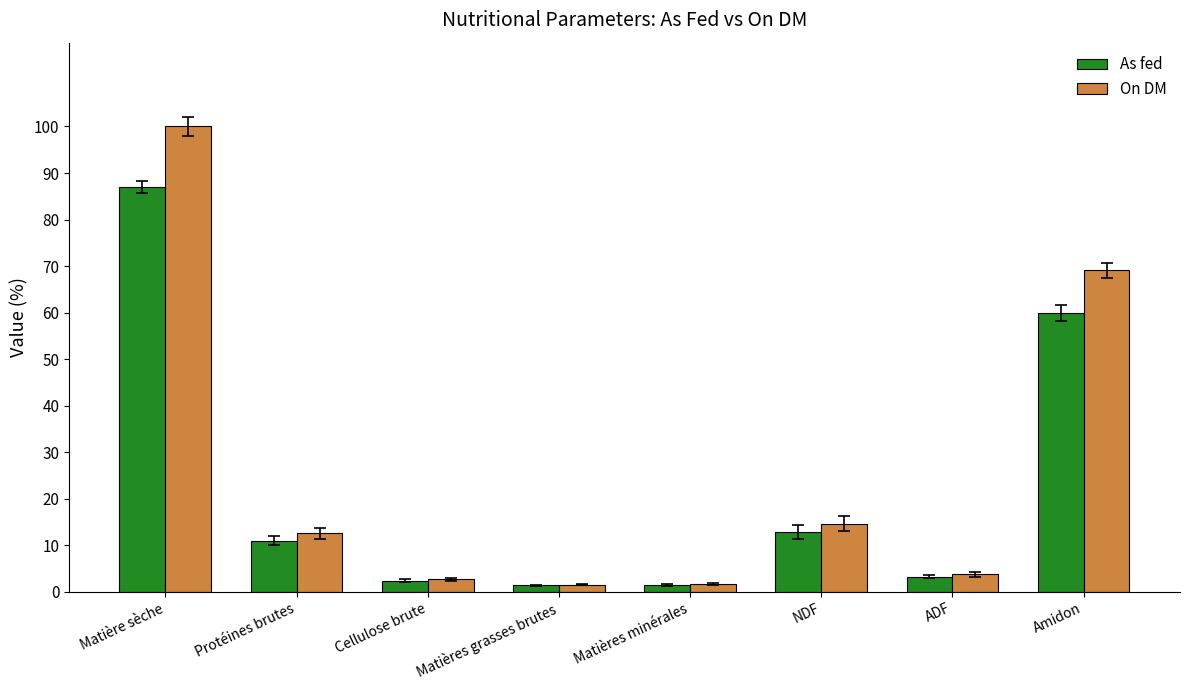

At which category is the sum across all series the highest?

Matière sèche